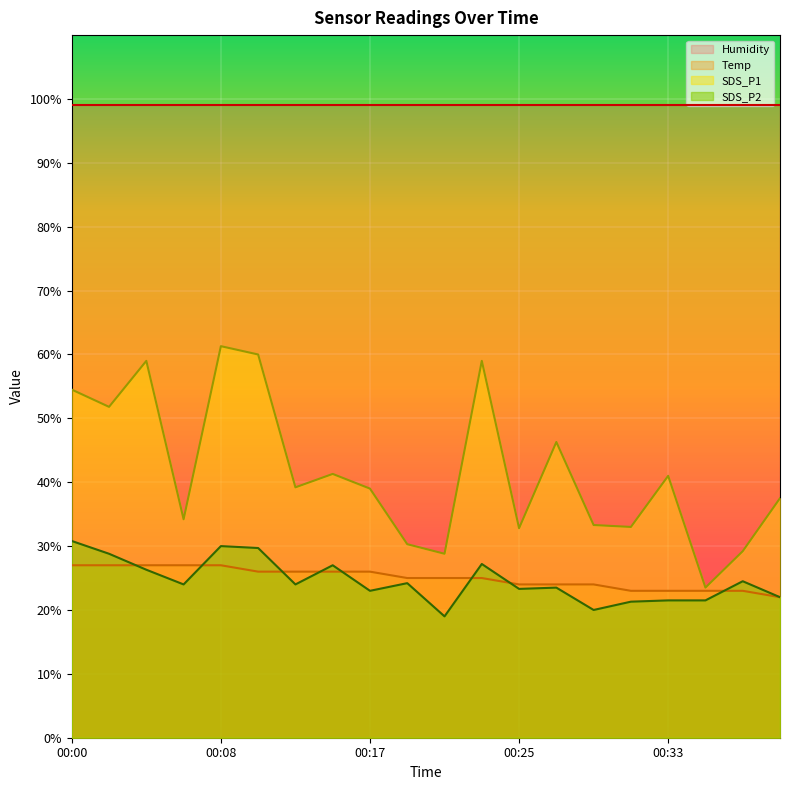

What is the sum of all SDS_P1 values?

835.0